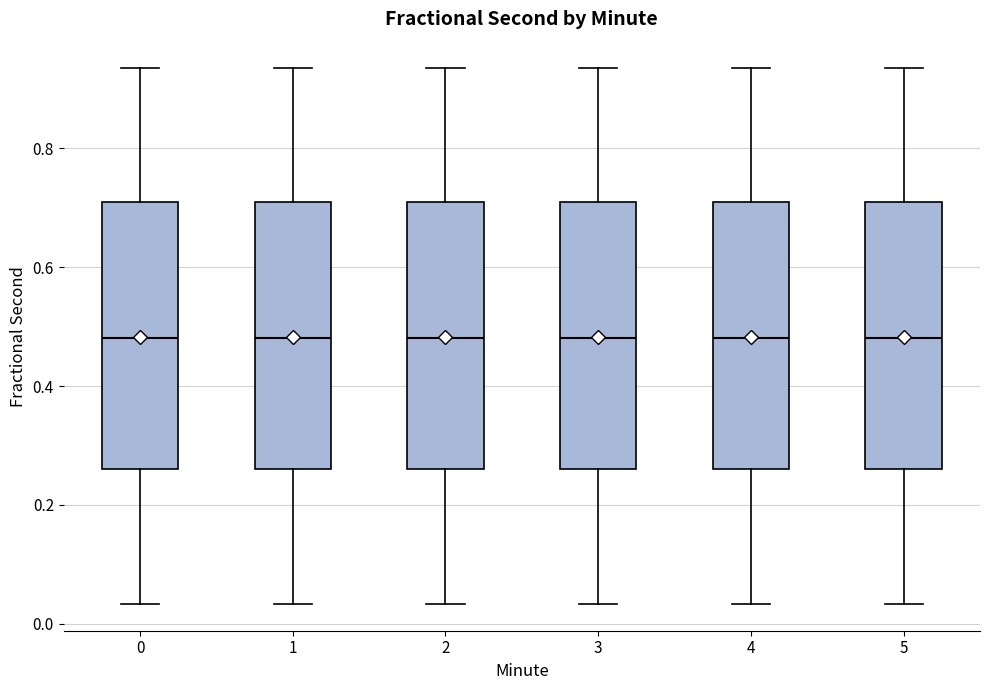

Where does the upper whisker of the box at x = 0 end on the y-axis? The values are not printed on the chart, so give them approximately, as read against the axis.

0.94